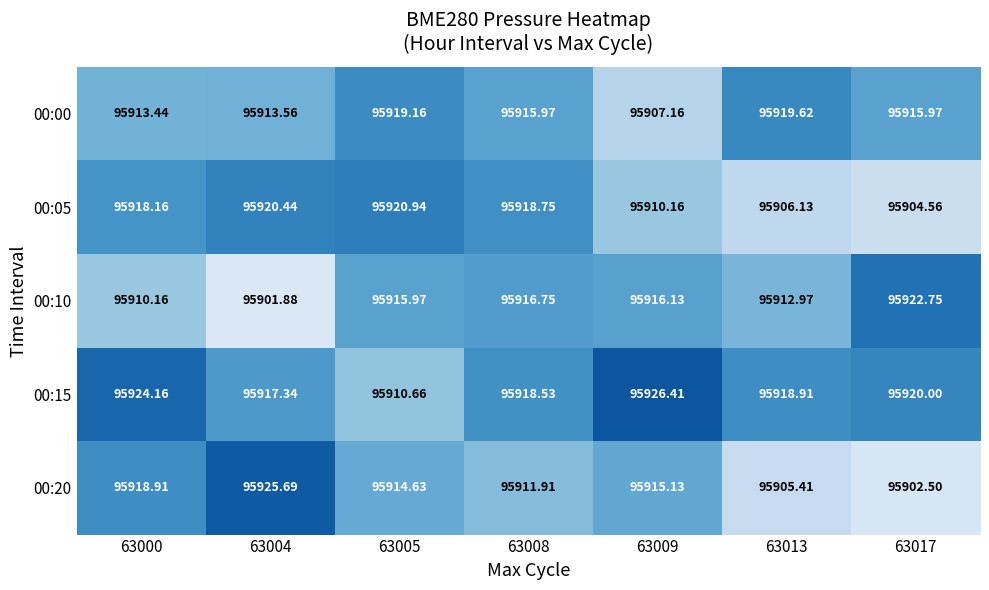

At which category is the sum across all series the highest?

63000